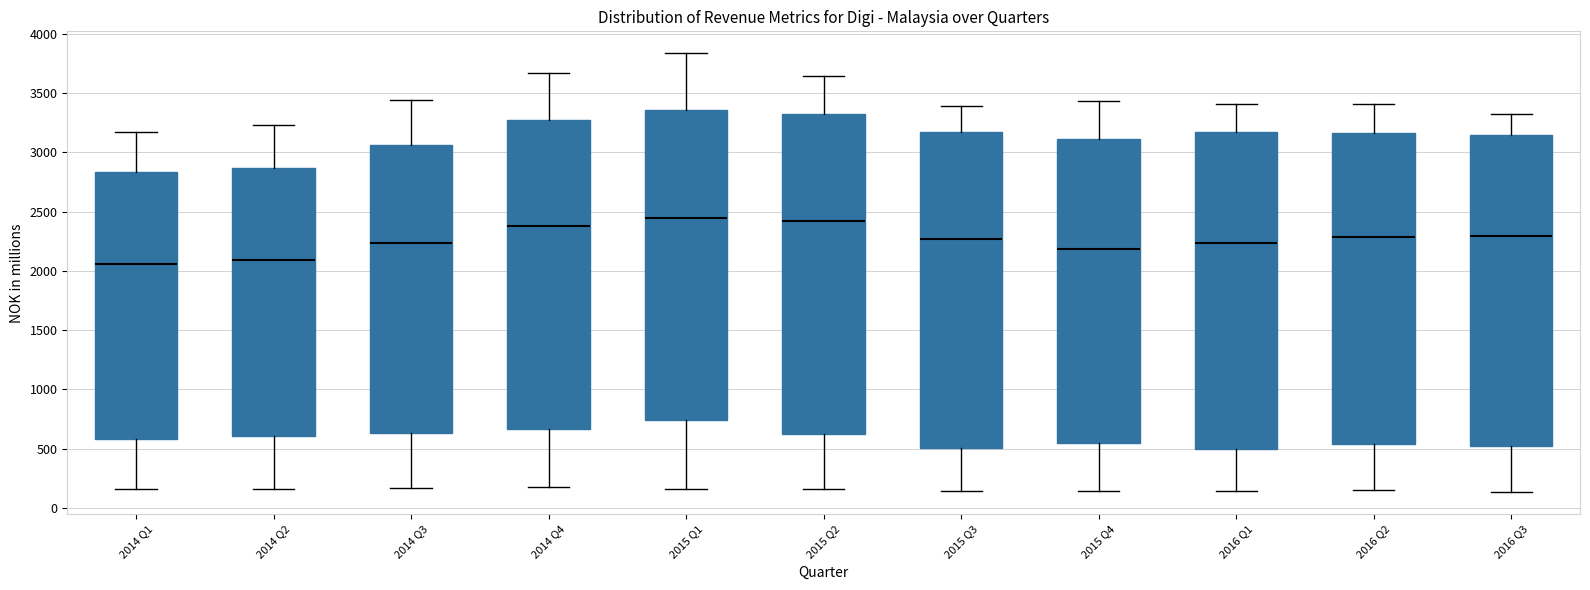

Where does the lower whisker of the box for 2016 Q1 end on the y-axis? The values are not printed on the chart, so give them approximately, as read against the axis.

150